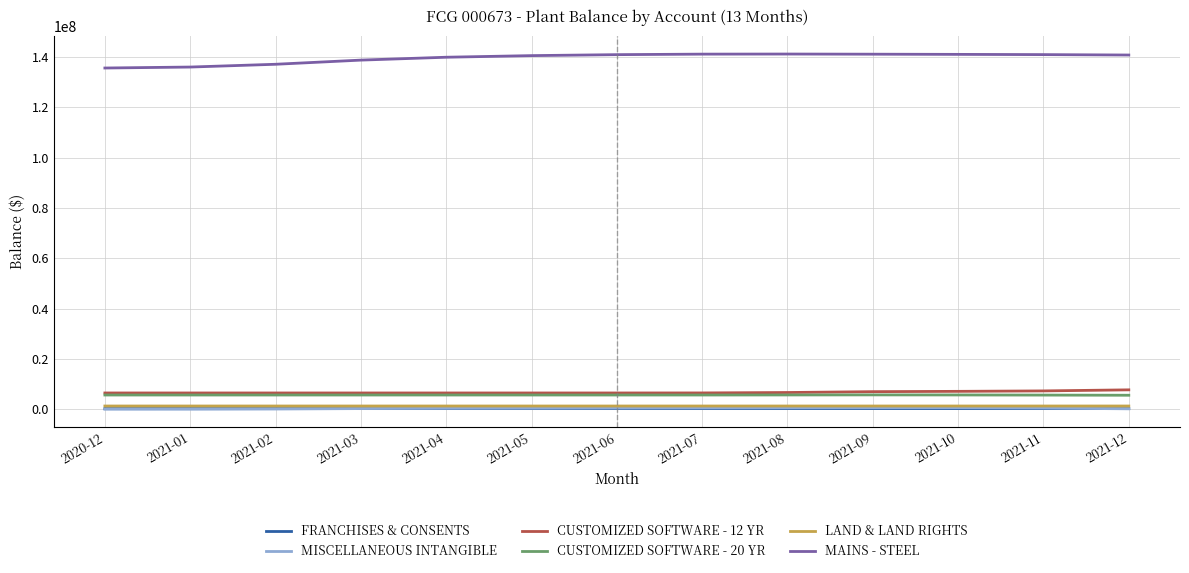

Which series has the widest spread of values?

MAINS - STEEL